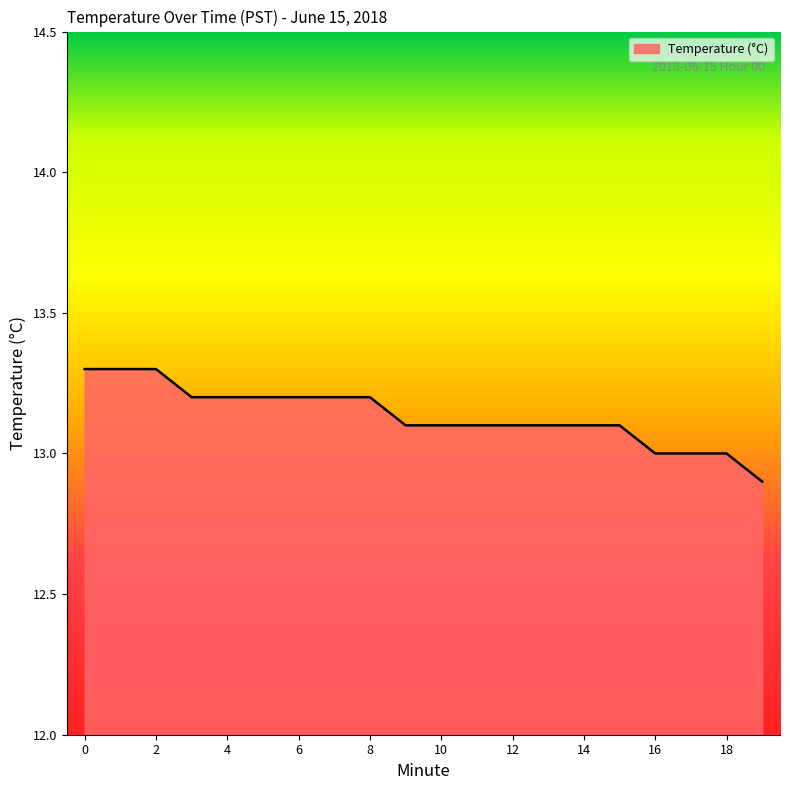

What is the minimum value shown in the chart?

12.9